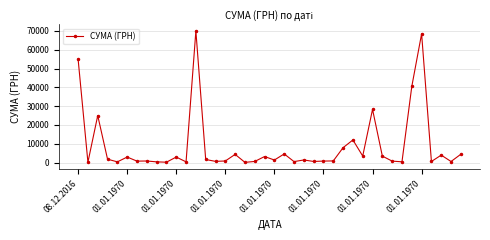

What is the sum of all values?

357631.8